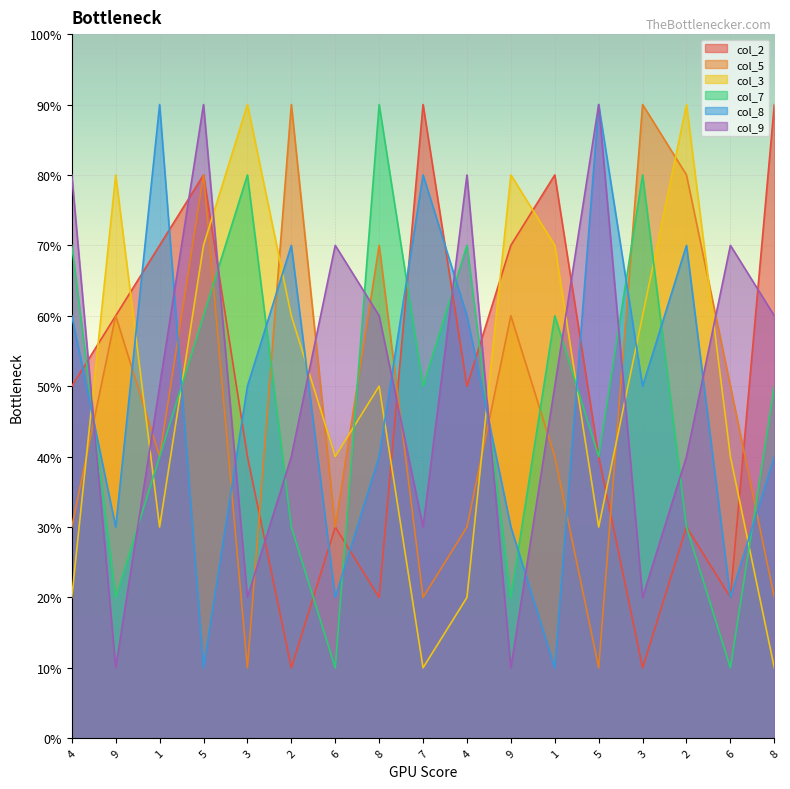

Is the value of col_7 at 2 greater than the value of col_5 at 5?

No